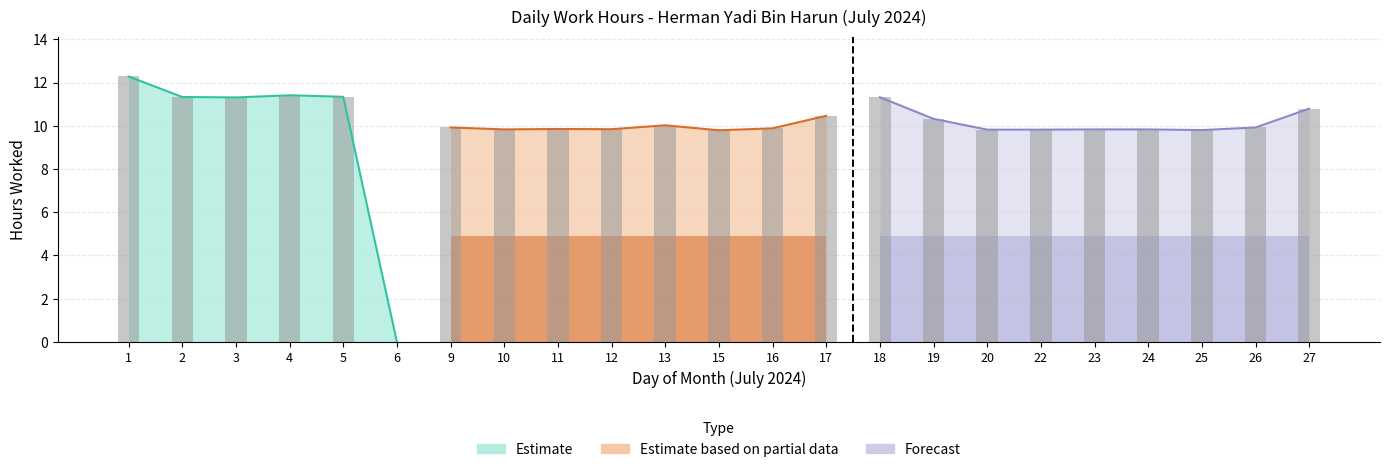

The chart shows a value of 9.8 at 23. True or false?

True